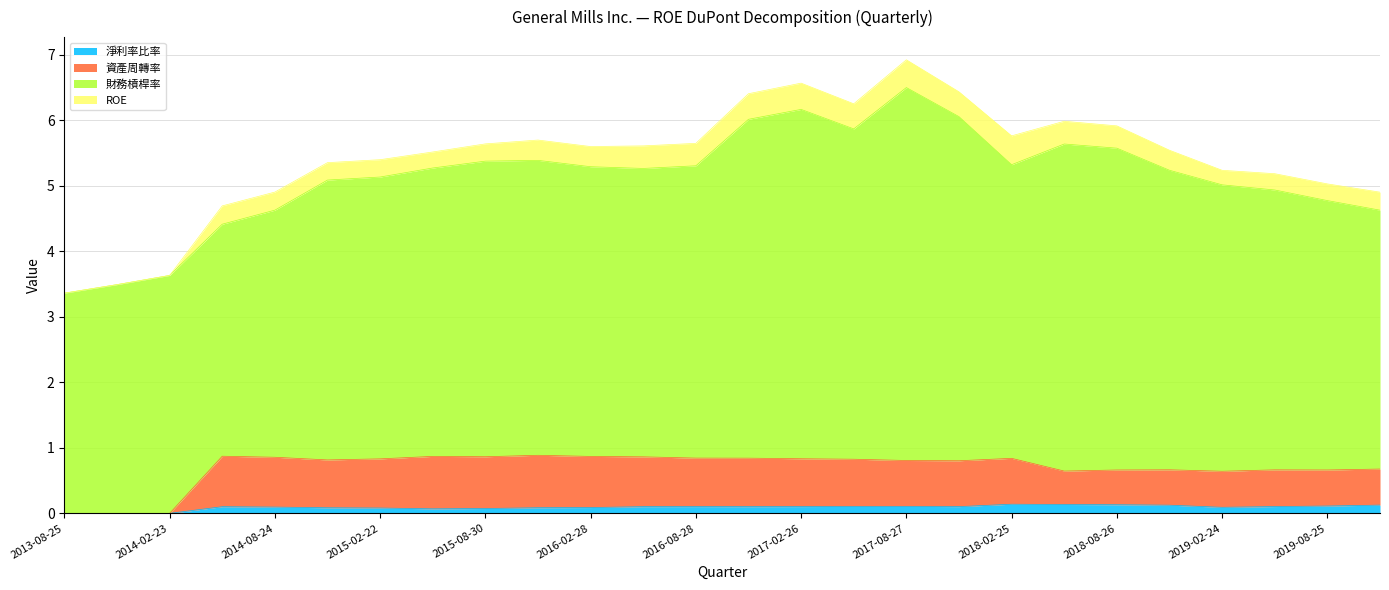

What are all the series names shown in the legend?

淨利率比率, 資產周轉率, 財務槓桿率, ROE